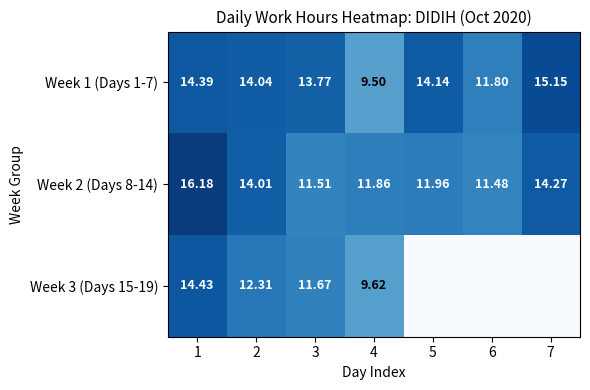

Between 3 and 4, which series saw the biggest shift?

Week 1 (Days 1-7)